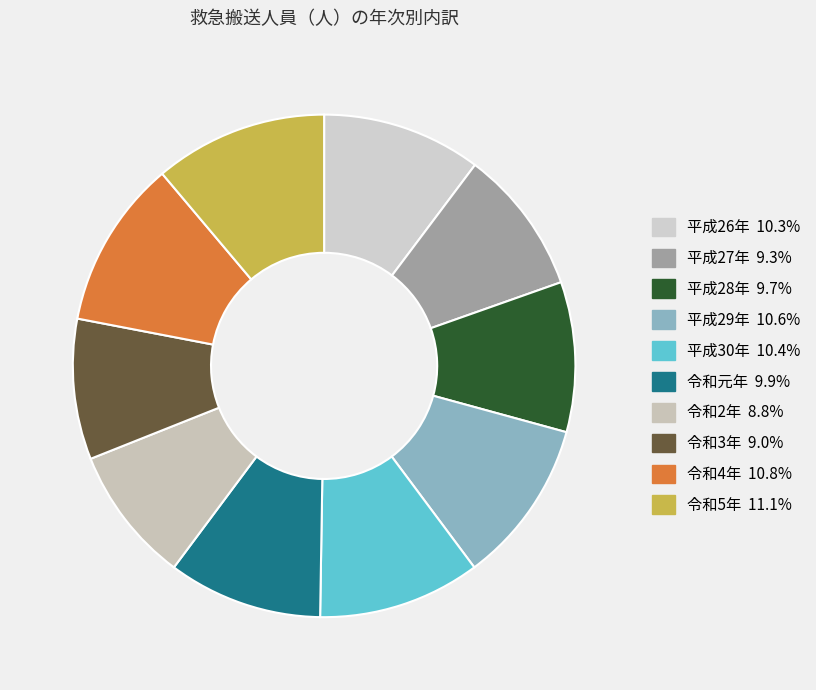

What is the ratio of the value at 平成28年 to the value at 令和2年?

1.1